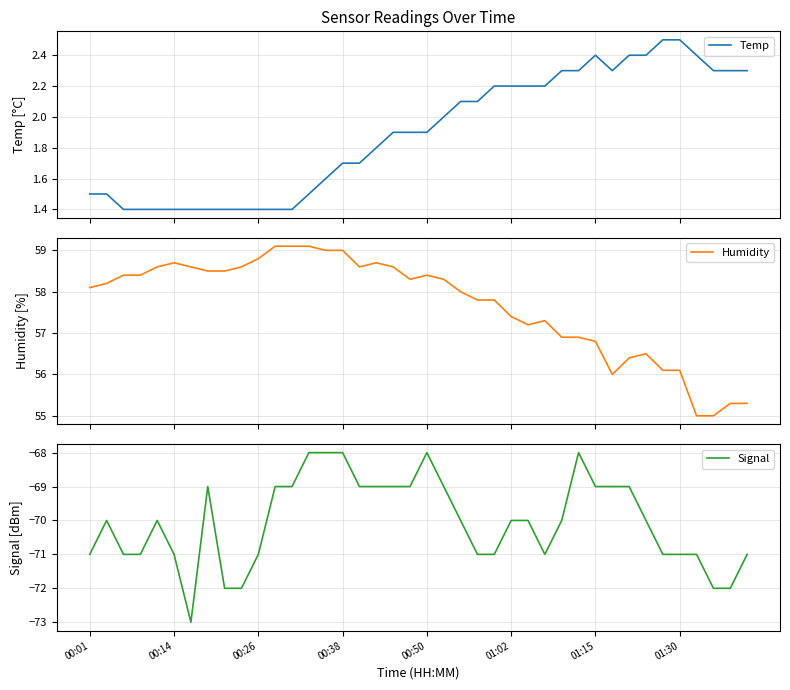

What is the highest value of the Temp series?

2.5